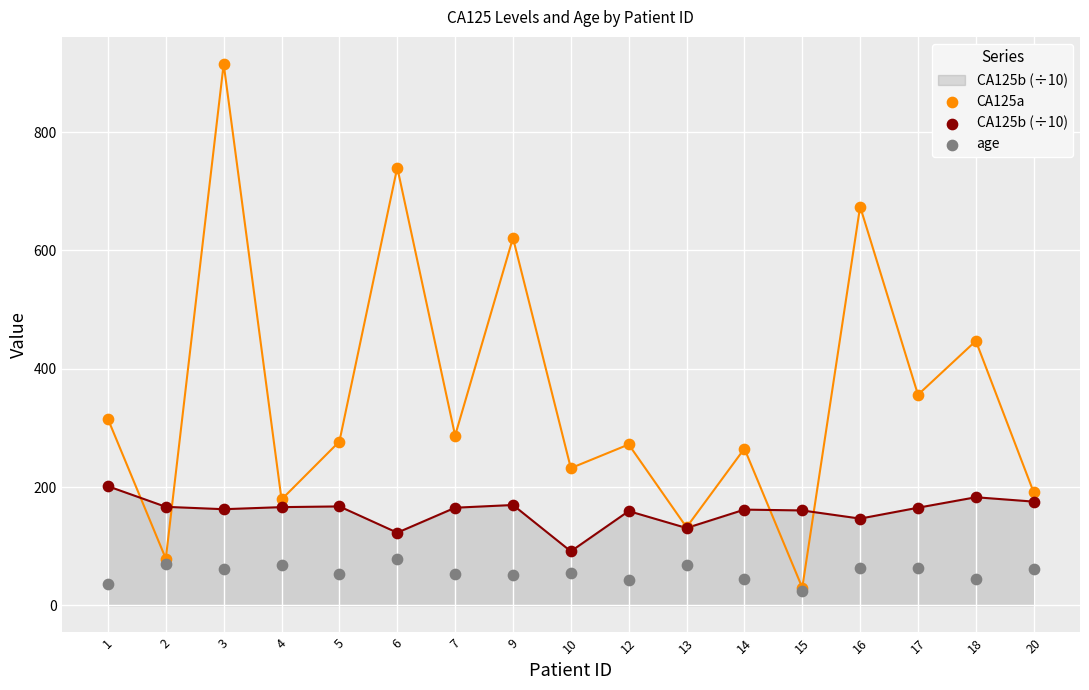

At which category is the sum across all series the highest?

3